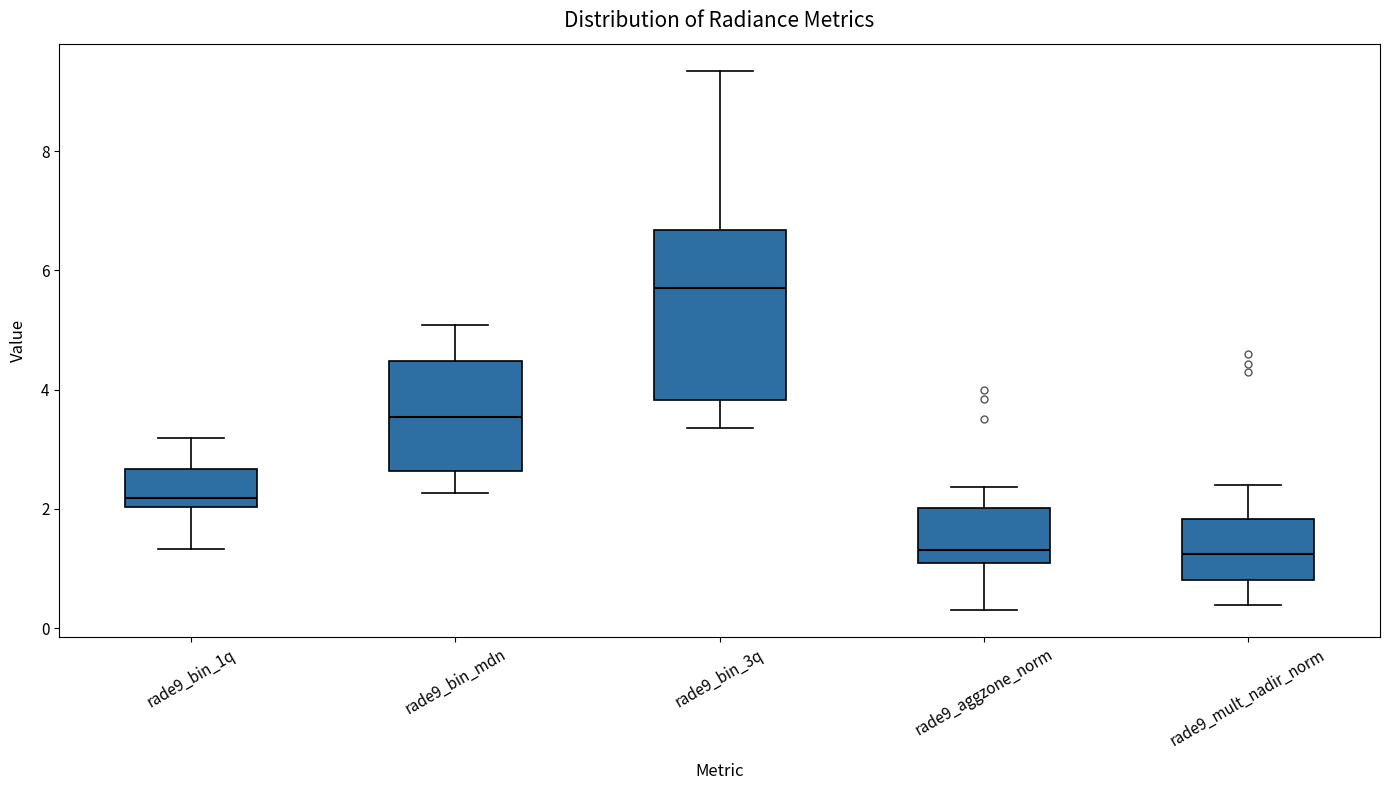

Comparing the boxes themselves (not the whiskers), which one is the tallest?

rade9_bin_3q